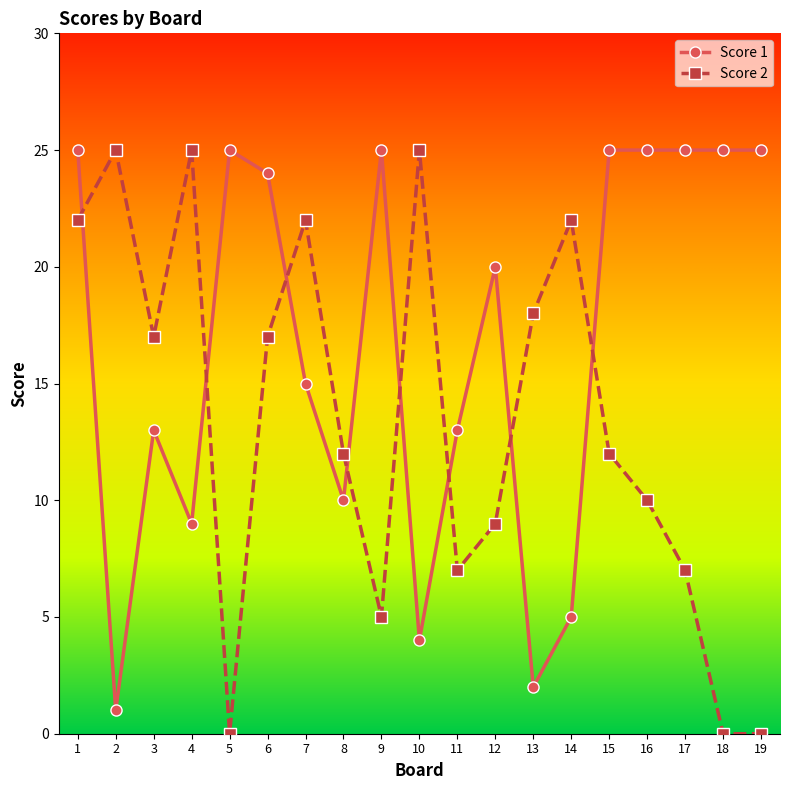

What are all the series names shown in the legend?

Score 1, Score 2